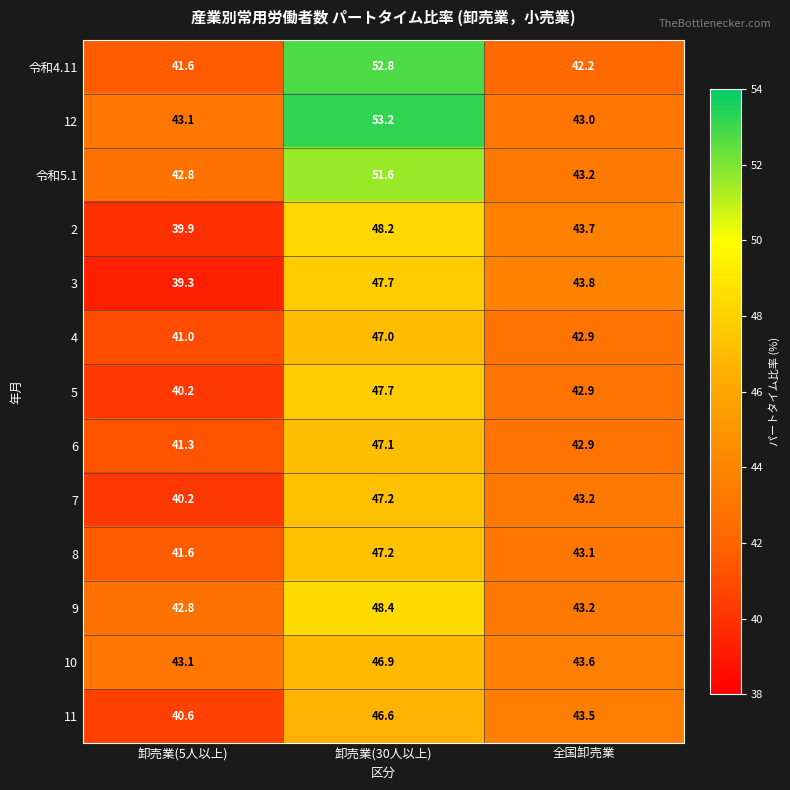

Where is 令和4.11 nearest to the value 47?

全国卸売業